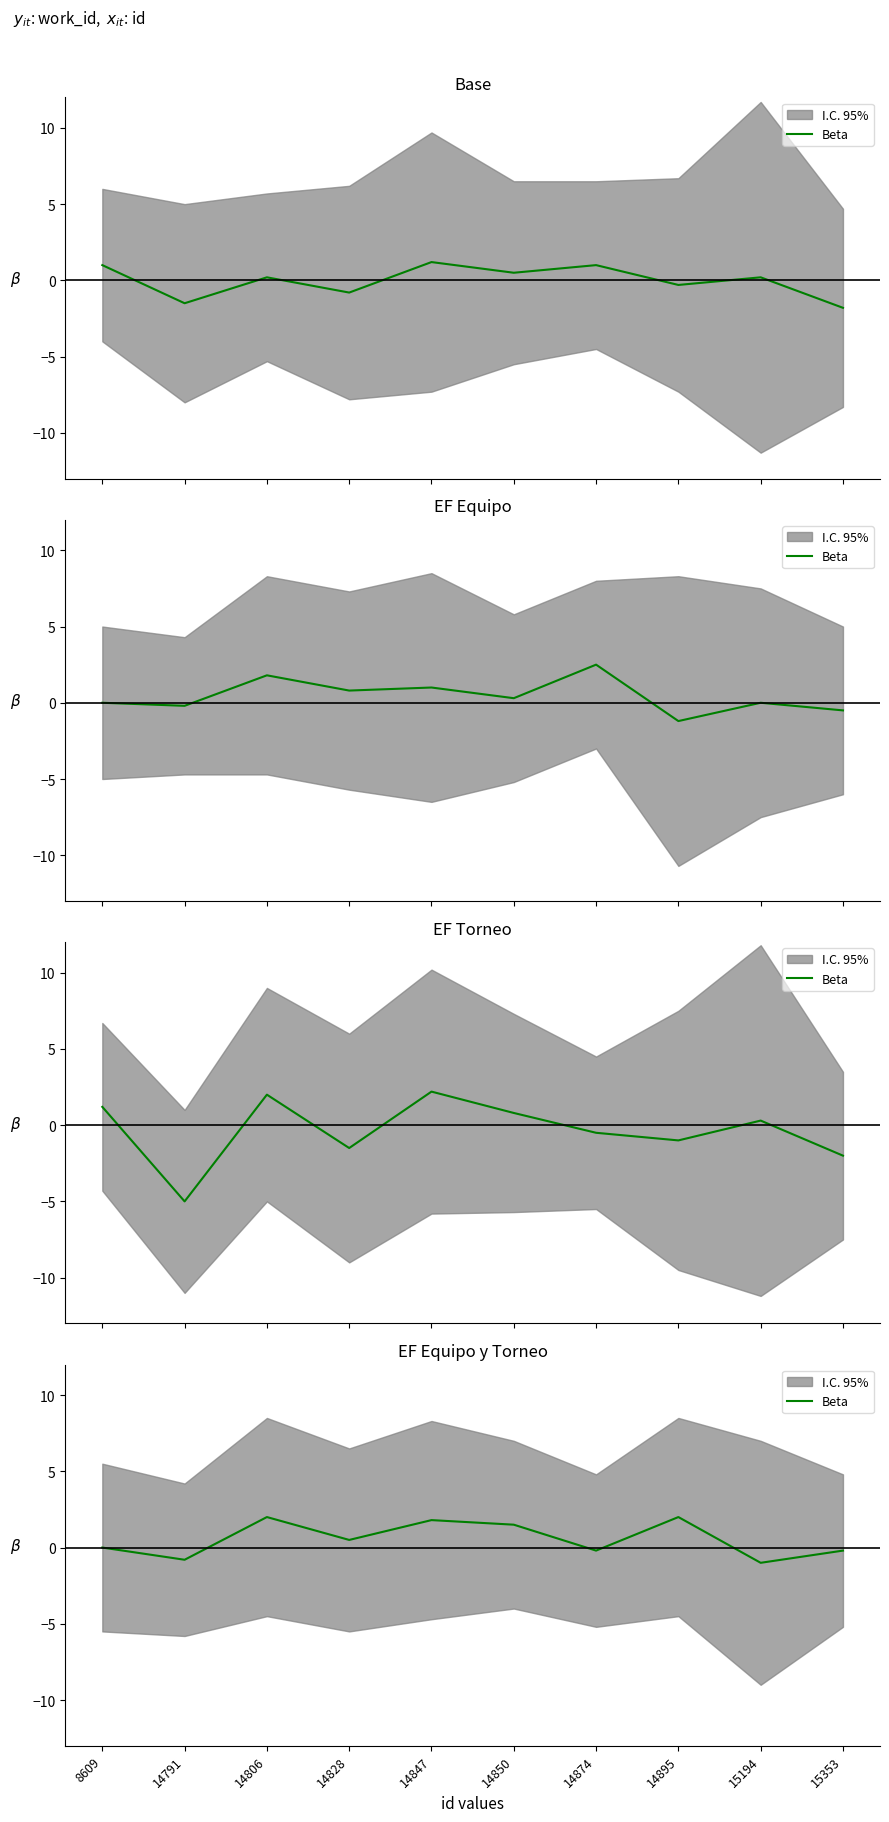

How many points are higher than both their immediate neighbors (excluding endpoints)?

3